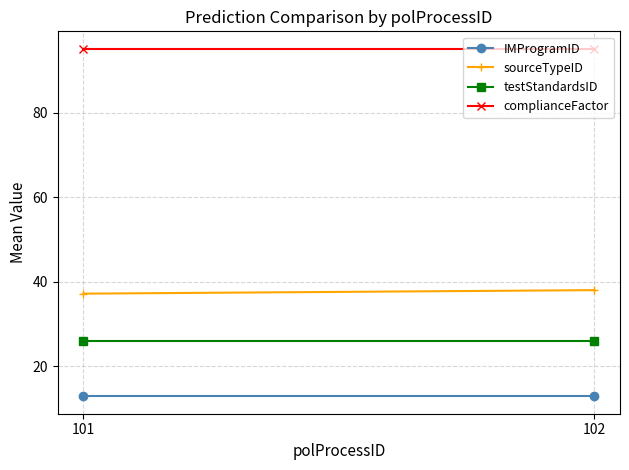

Which series has the largest range (max minus min)?

sourceTypeID